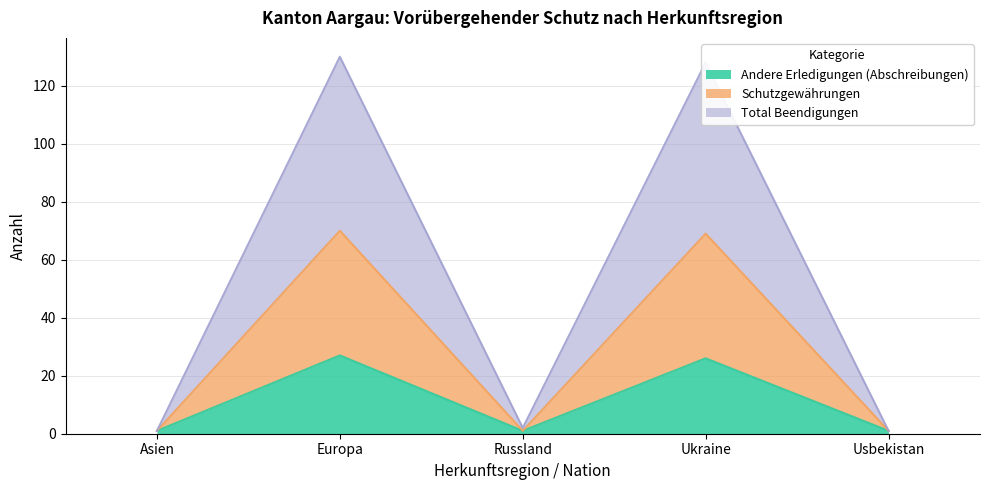

Count the number of categories in the chart.

5